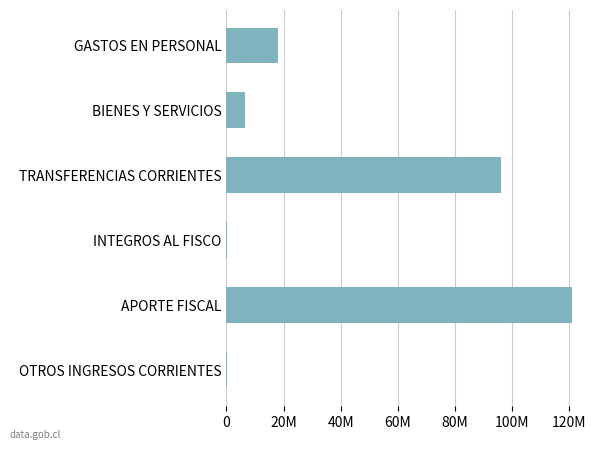

What is the sum of all values?

241697244